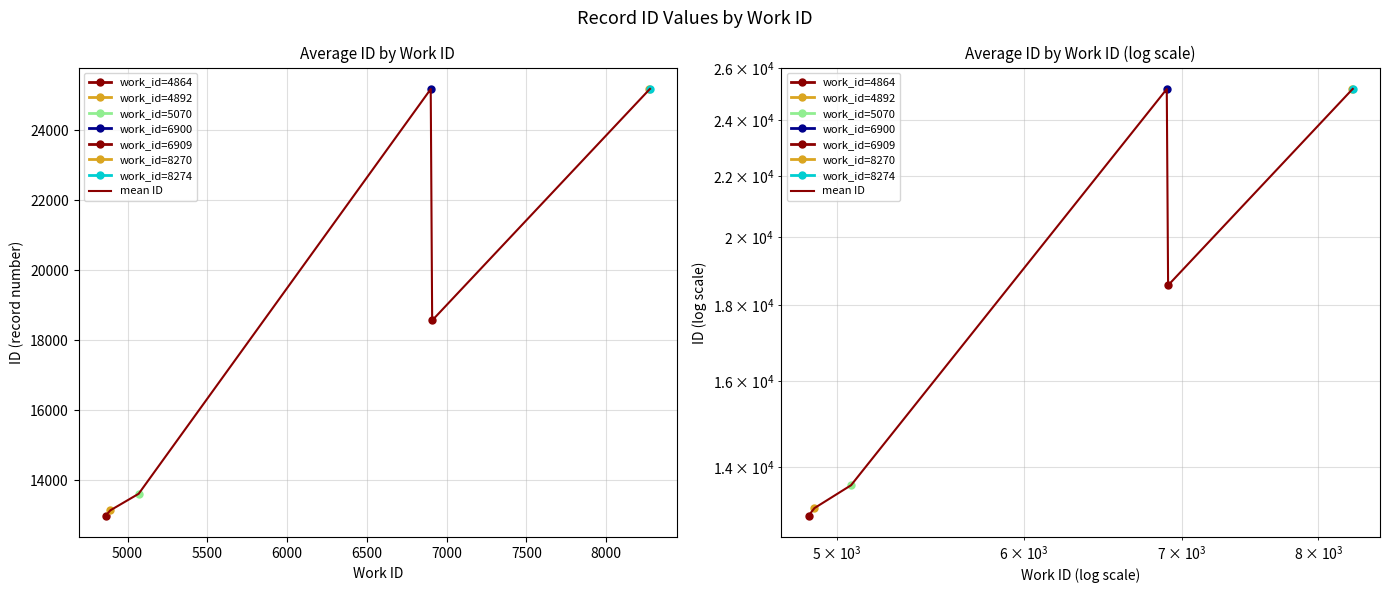

How many points are lower than both their immediate neighbors (excluding endpoints)?

1